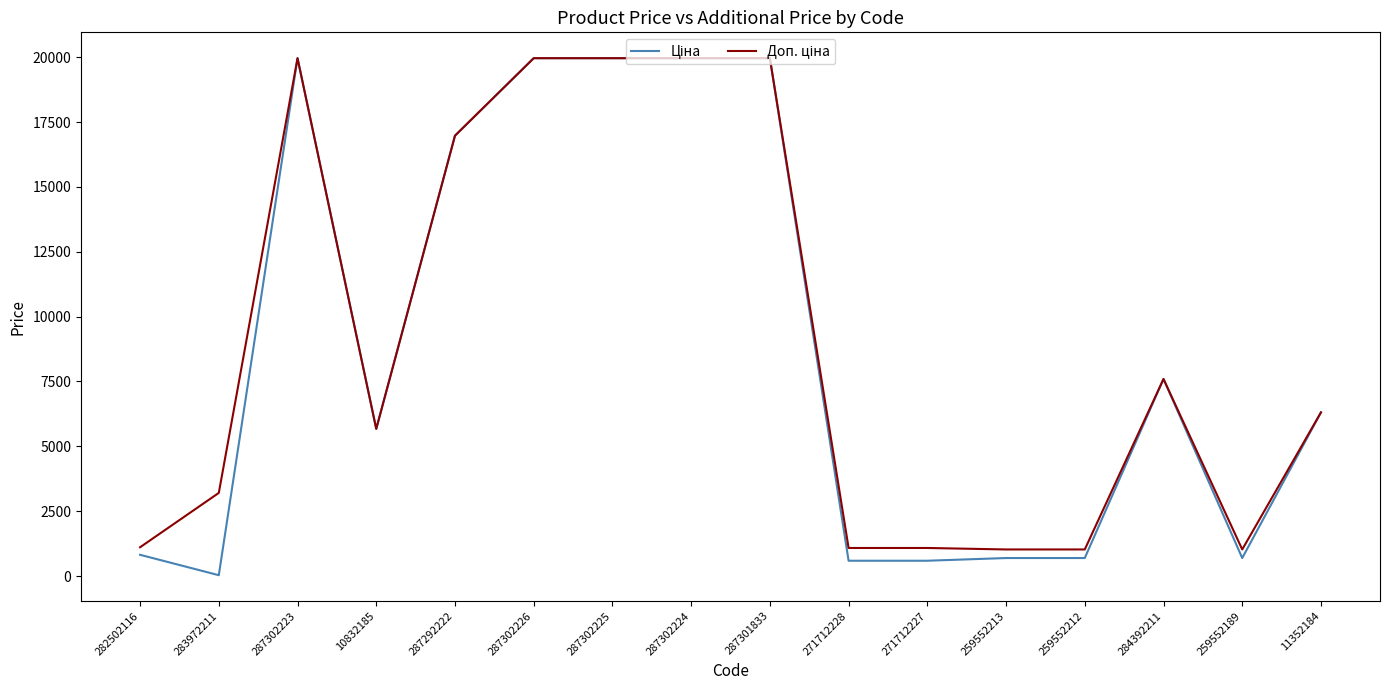

What is the total value across all series at 287302225?

39928.3